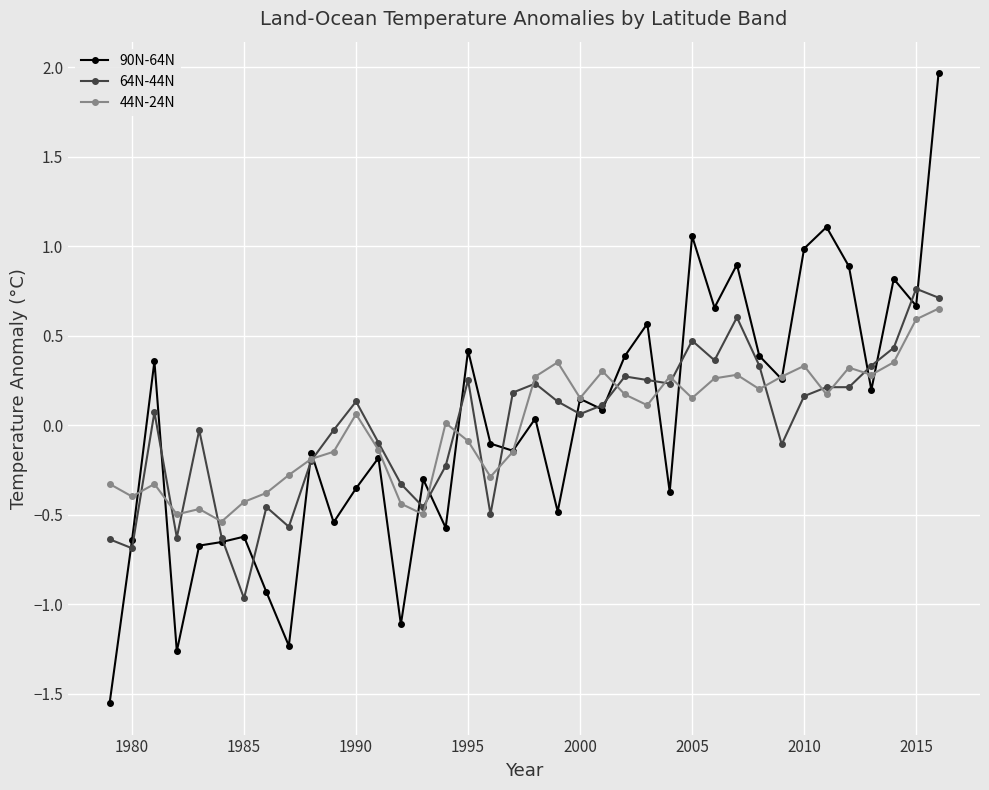

What is the difference between the maximum and second lowest values in the 90N-64N series?

3.2